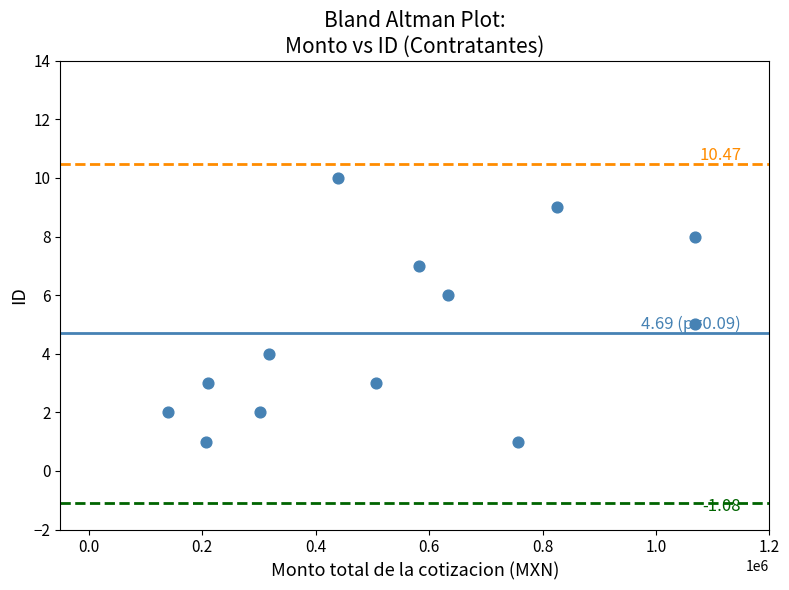

What is the range of Y values (max minus min)?

9